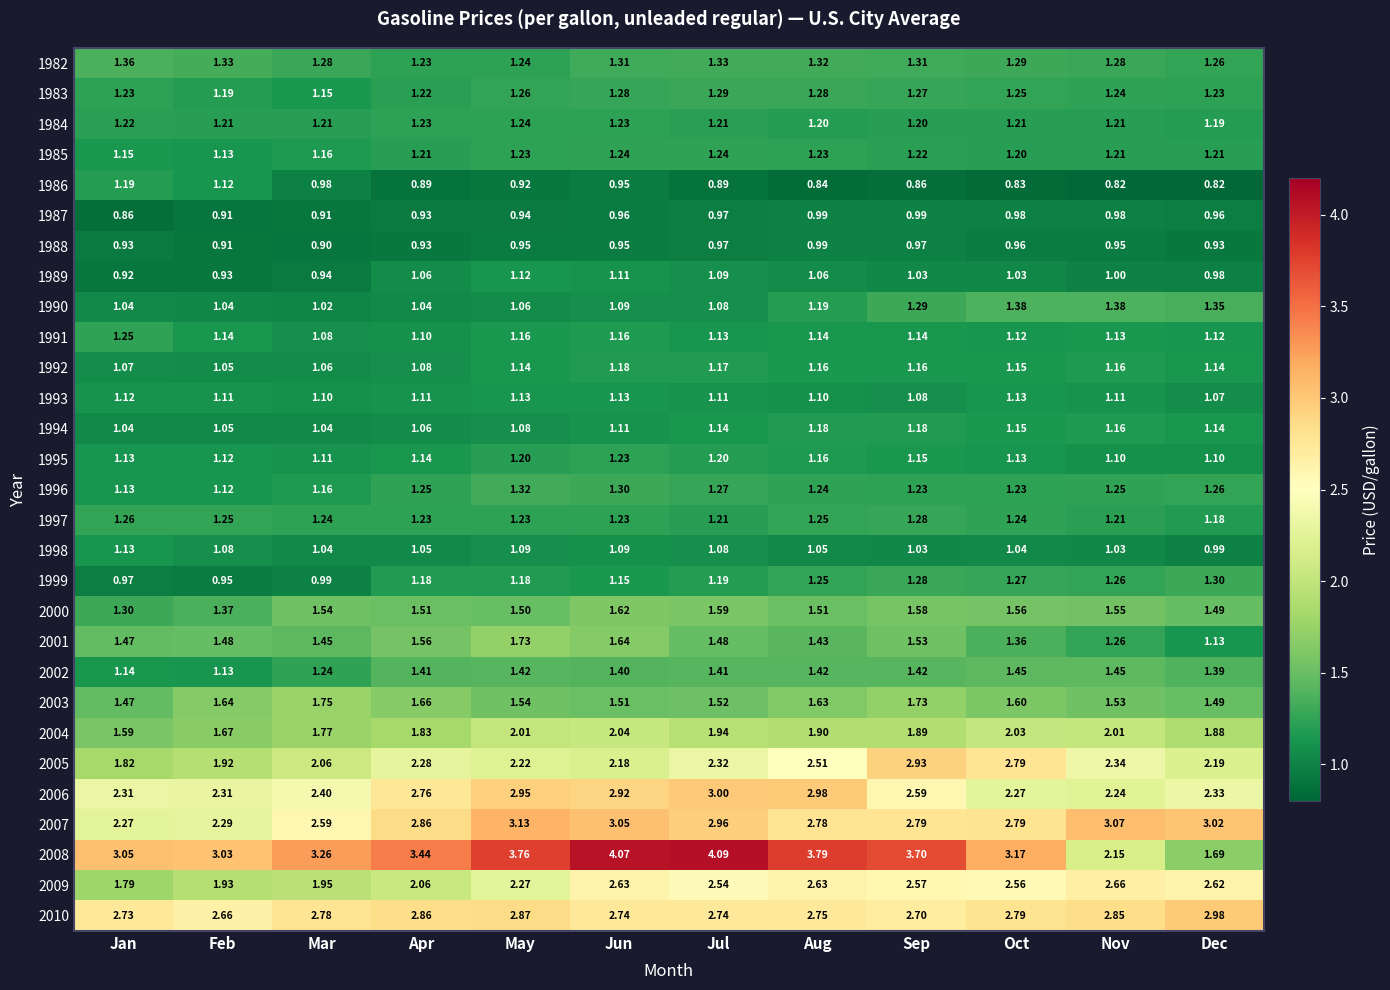

Which label corresponds to the largest value in the chart?

Jul